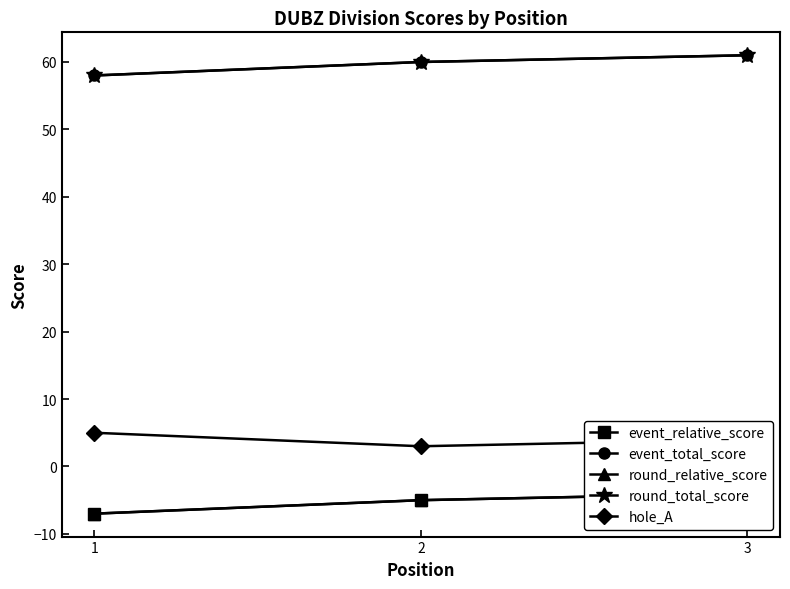

What is the total value across all series at 2?

113